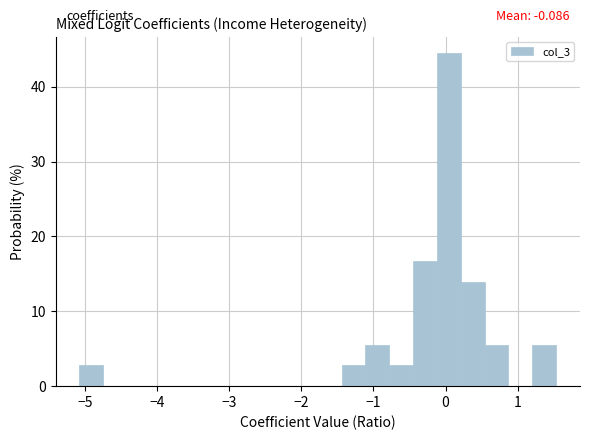

Around what value on the x-axis is the tallest bar? Give the approximate position of its centre, as read against the axis.

0.0